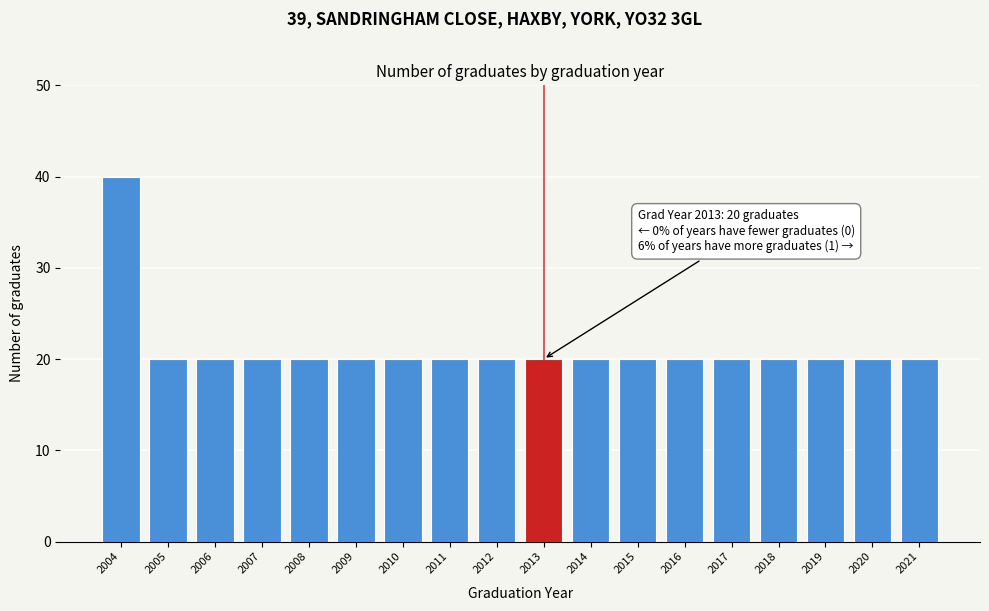

Reading left to right, what are all the values shown in this chart?

40	20	20	20	20	20	20	20	20	20	20	20	20	20	20	20	20	20